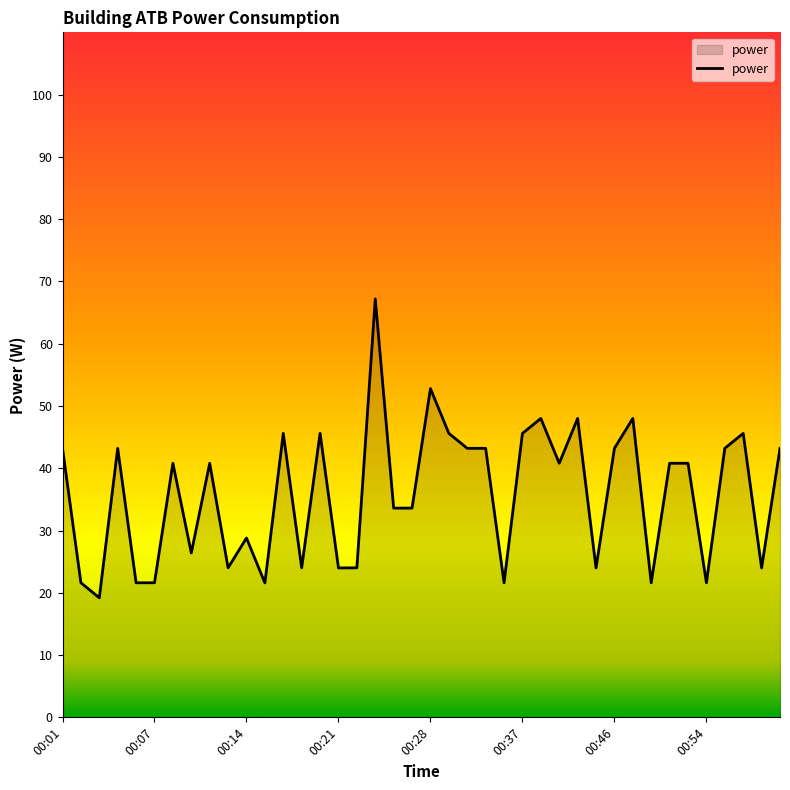

What is the difference between the maximum and minimum values?

48.0